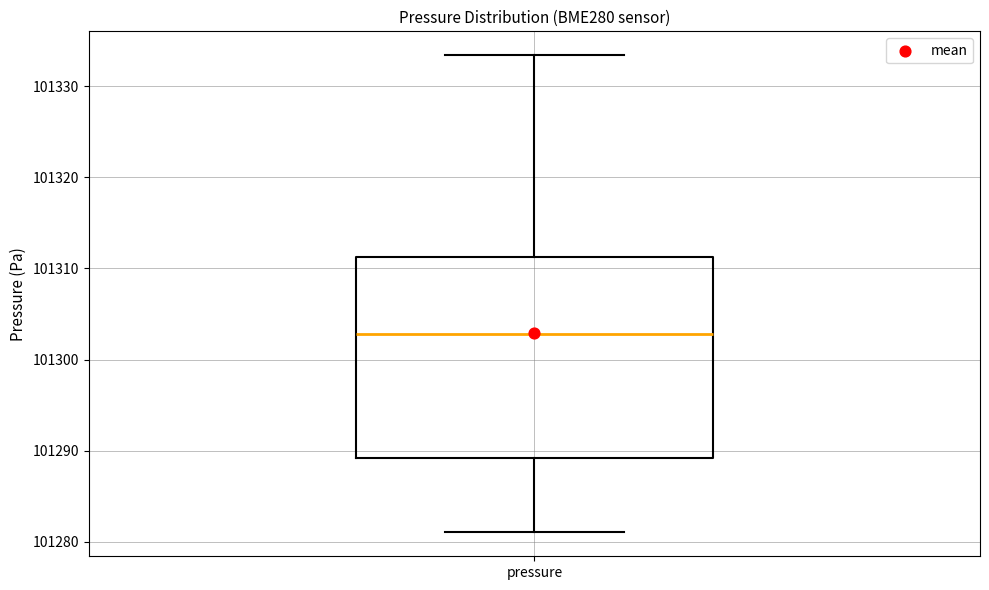

Transcribe this box plot: give where the median line is, the range the box spans, and where the two whiskers end, as read against the y-axis. The values are not printed on the chart, so give them approximately, as read against the axis.

median 101303, box 101289 to 101311, whiskers 101281 to 101333